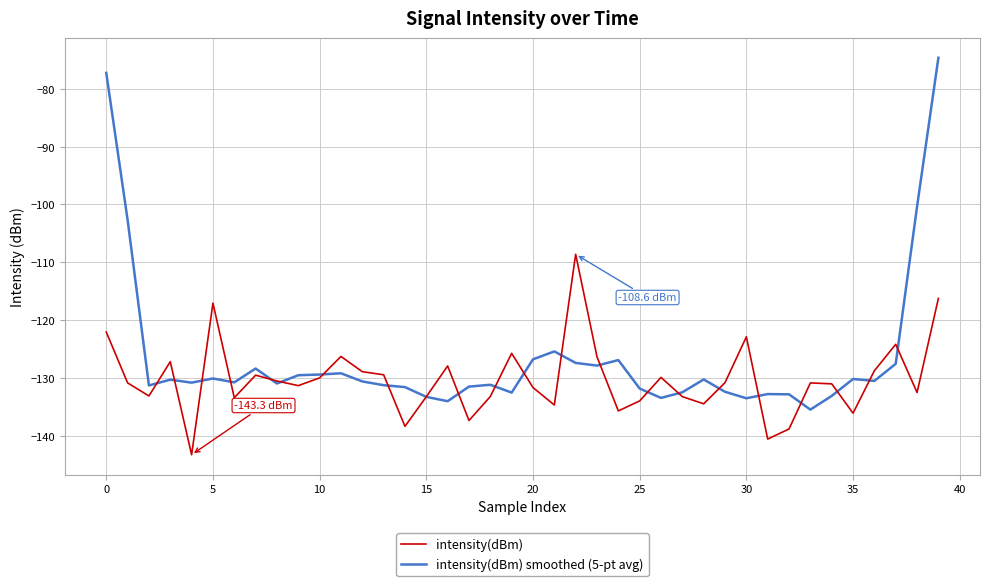

Which series has the largest total across all categories?

intensity(dBm) smoothed (5-pt avg)